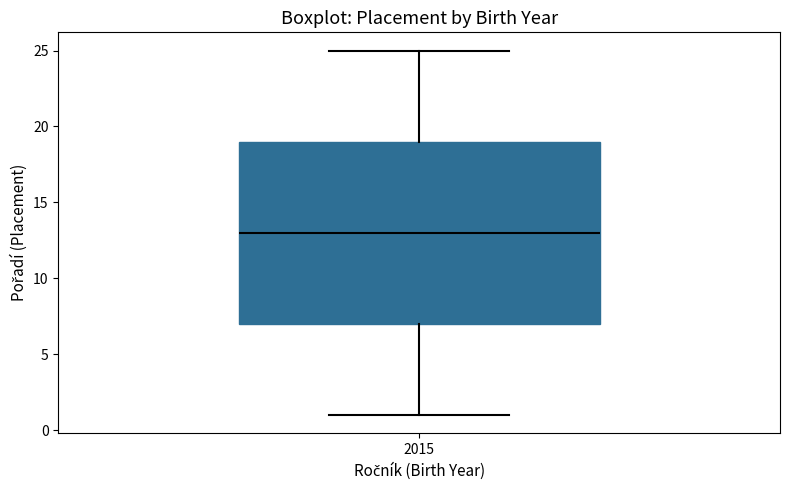

Transcribe this box plot: give where the median line is, the range the box spans, and where the two whiskers end, as read against the y-axis. The values are not printed on the chart, so give them approximately, as read against the axis.

median 13, box 7 to 19, whiskers 1 to 25